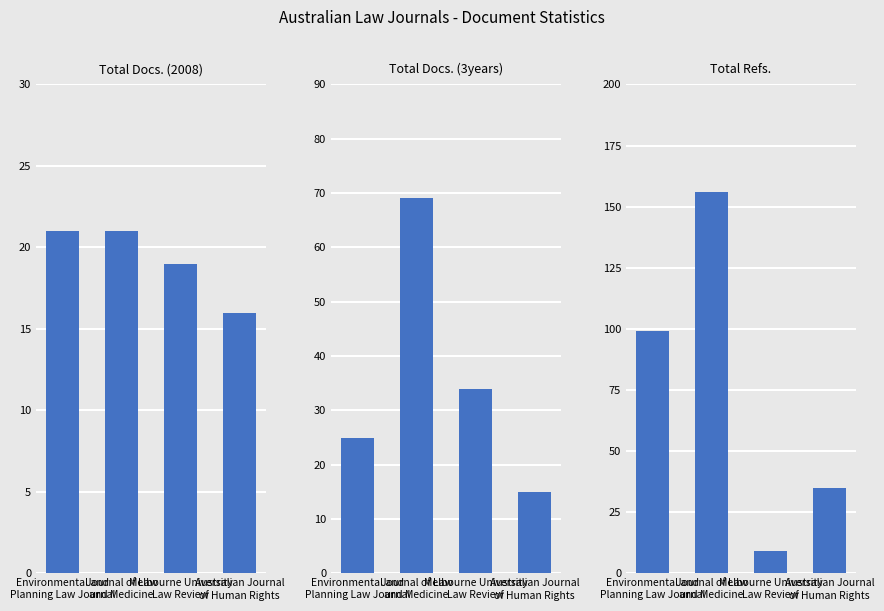

How many distinct data groups are displayed?

3